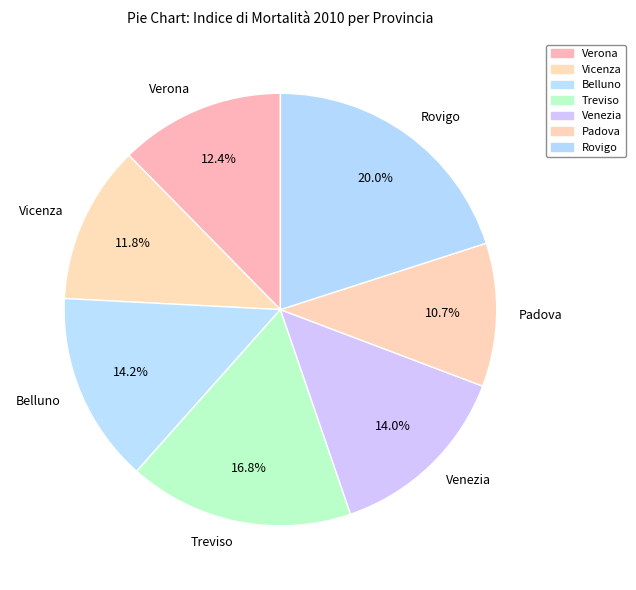

To the nearest percent, what is the combined percentage of Vicenza and Treviso?

29%